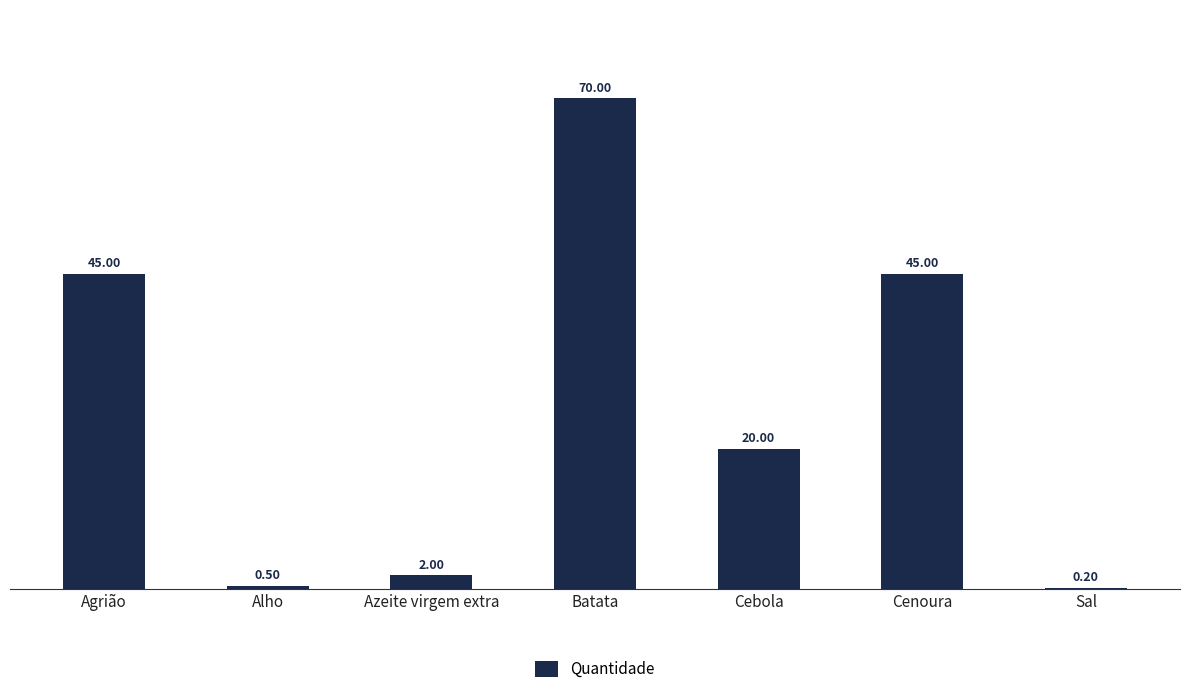

Reading right to left, transcribe all the data shown in this chart.

Sal=0.2	Cenoura=45.0	Cebola=20.0	Batata=70.0	Azeite virgem extra=2.0	Alho=0.5	Agrião=45.0